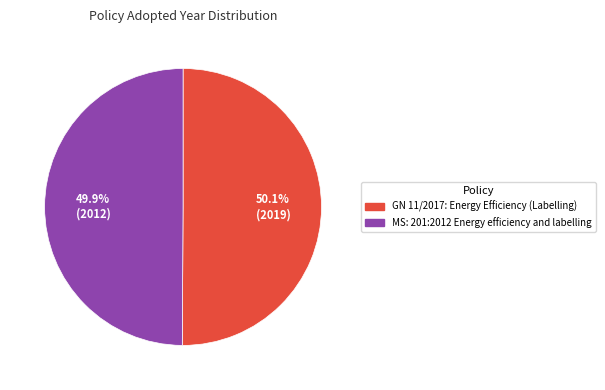

What percentage is the GN 11/2017: Energy Efficiency (Labelling) slice, to the nearest percent?

50%